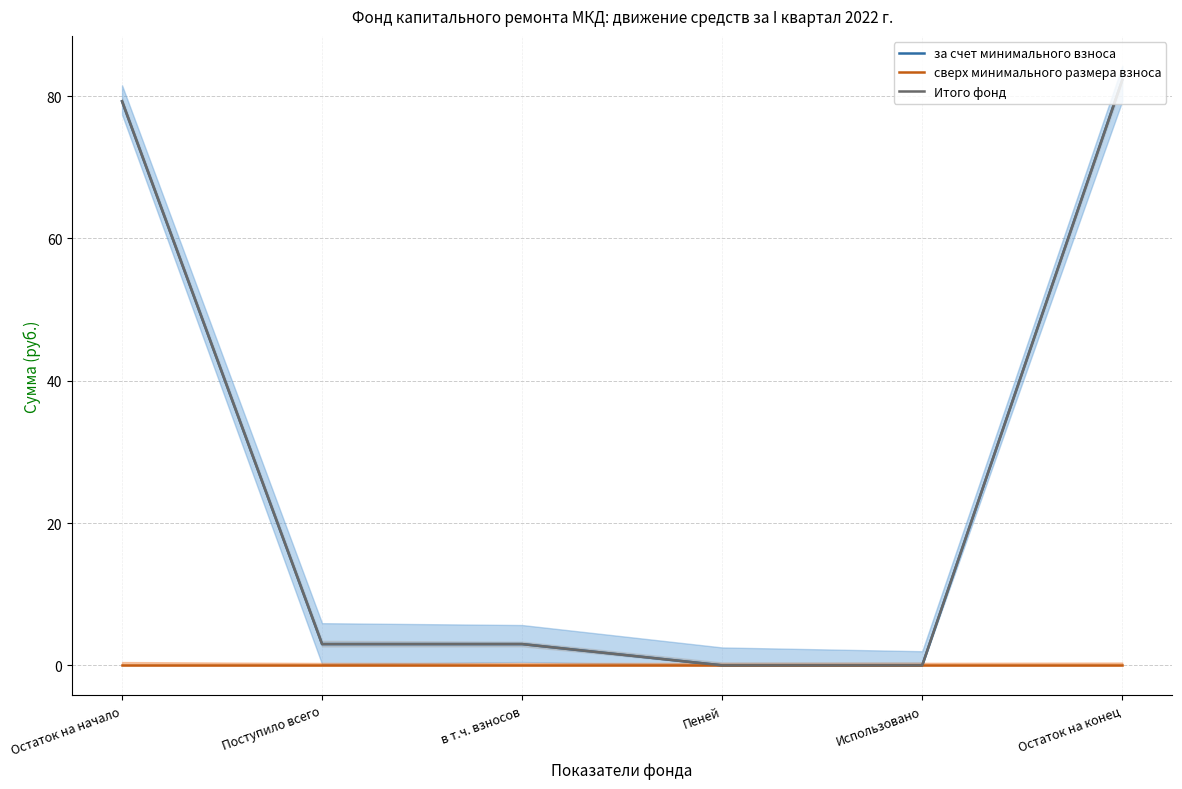

Which category has the lowest value in the Итого фонд series?

Пеней